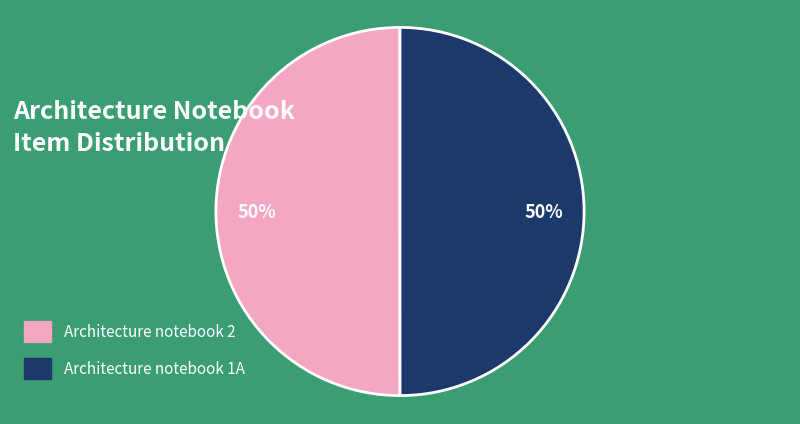

Do Architecture notebook 1A and Architecture notebook 2 together represent more than half of the pie?

Yes